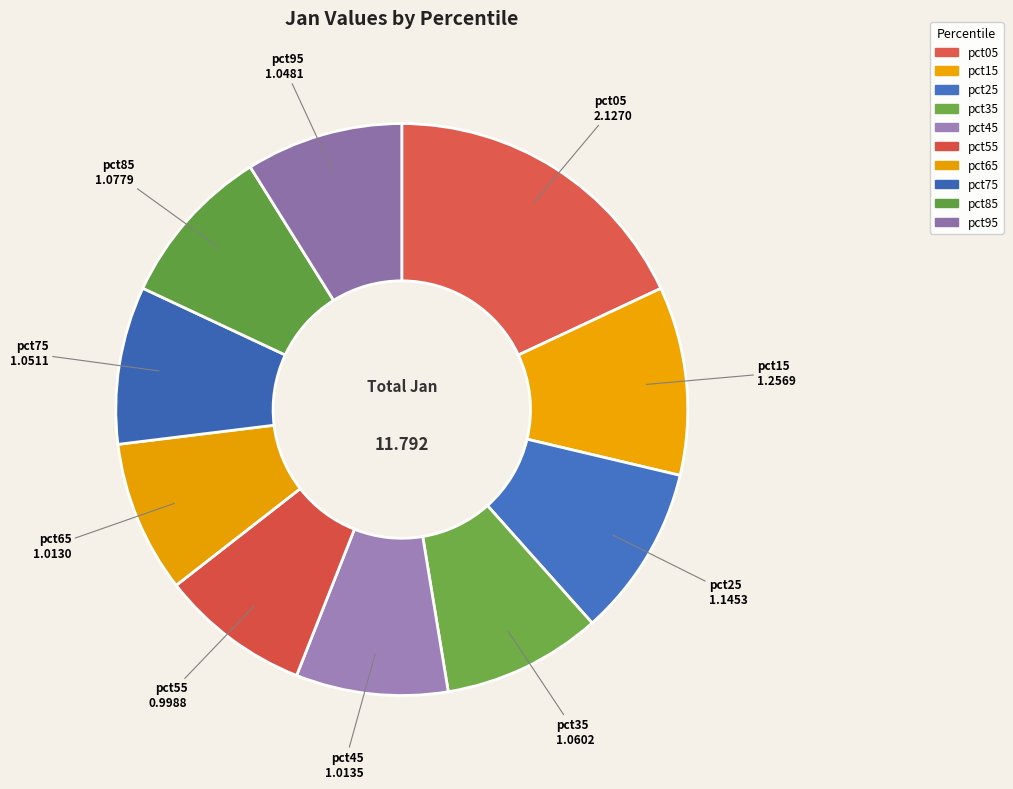

How many slices are in this pie chart?

10